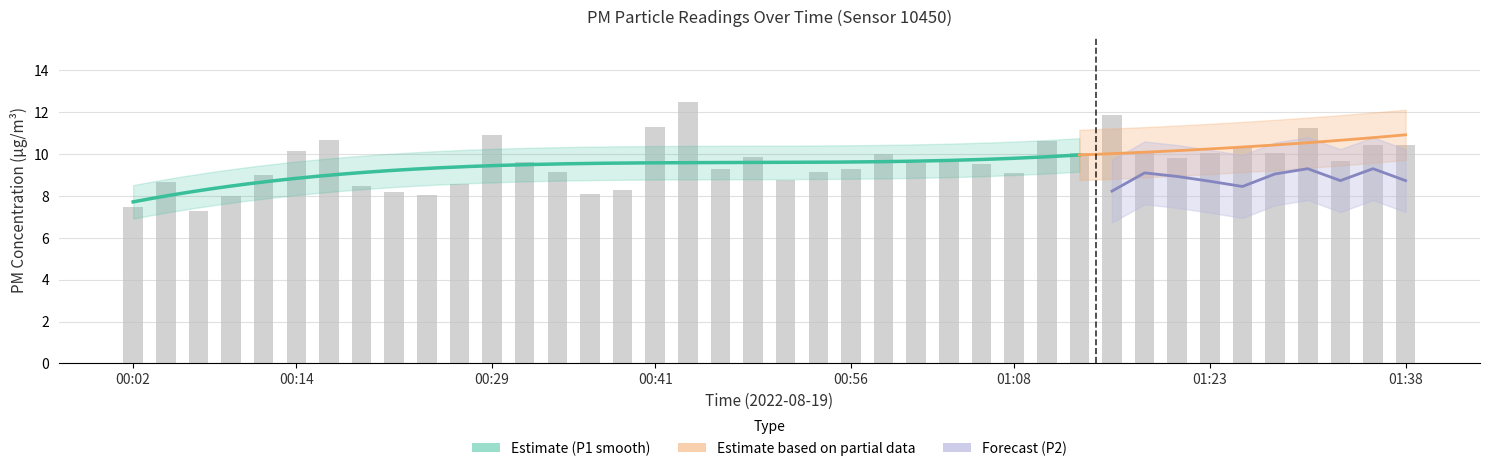

Which has a higher value, 00:56 or 01:16?

01:16